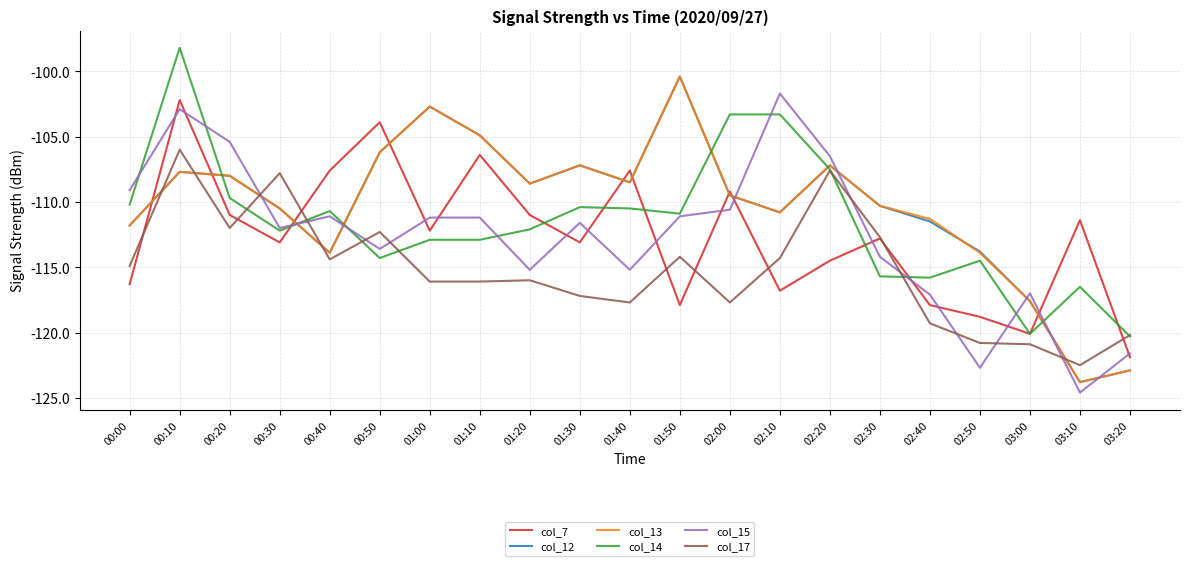

The value of col_17 at 01:20 is -173.7. True or false?

False